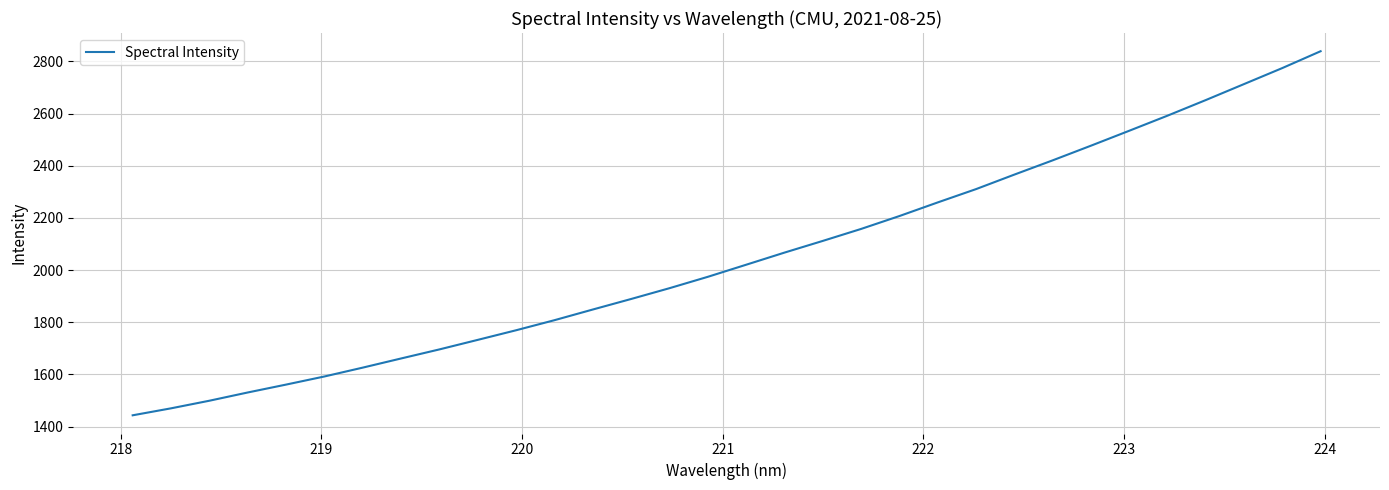

What is the difference between the maximum and minimum values?

1395.8